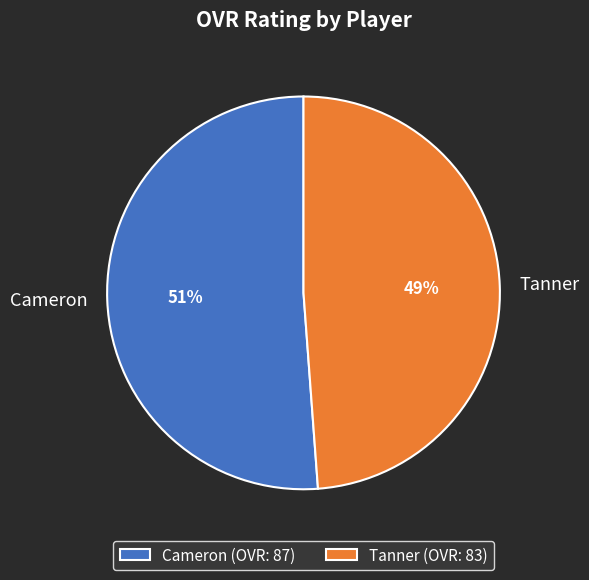

To the nearest percent, what portion does Tanner represent?

49%